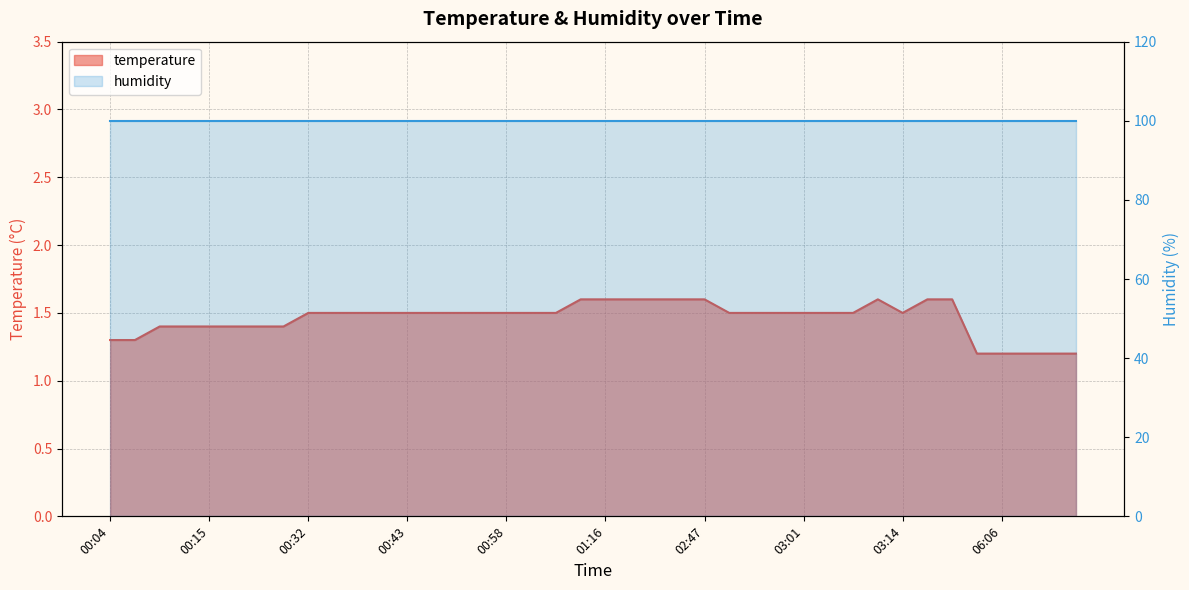

True or false: the data has more than 1 interior local peaks.

False